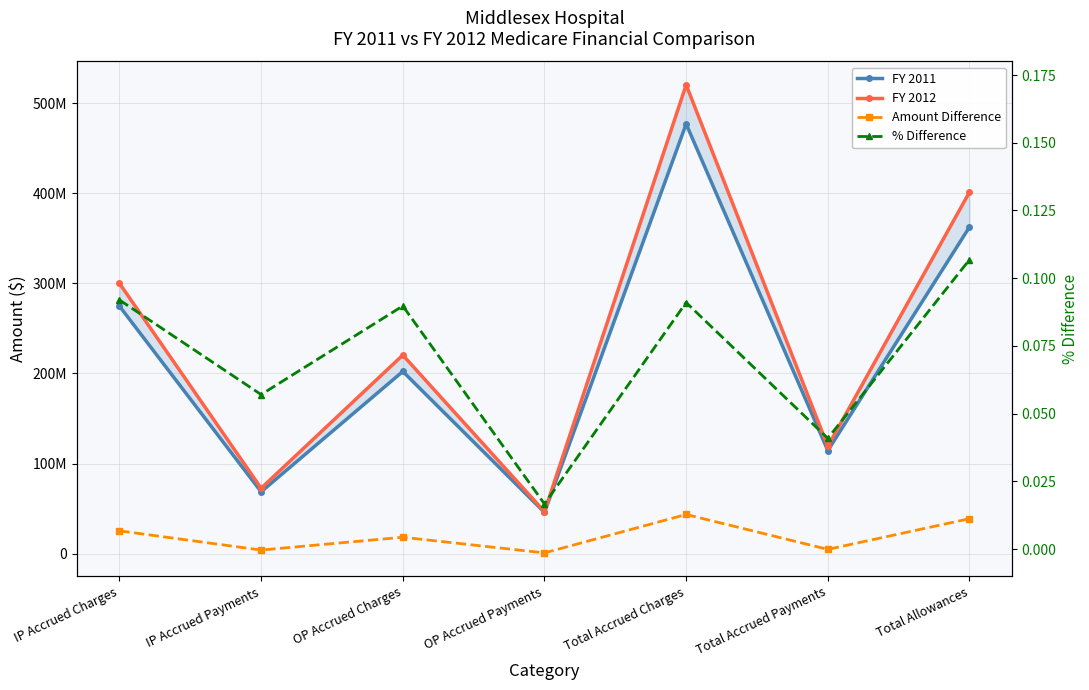

Which series has the widest spread of values?

FY 2012